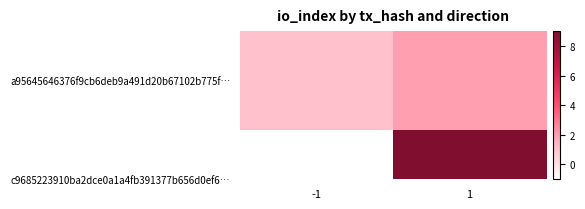

List the labels in order of value, smallest first.

-1, 1